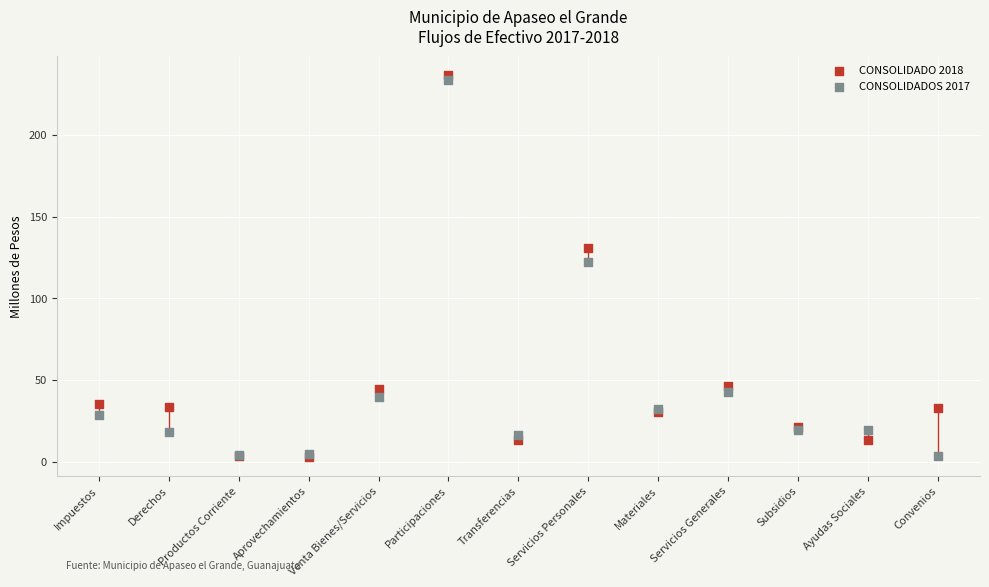

In the CONSOLIDADO 2018 series, what Y value is closest to 119?

131.1